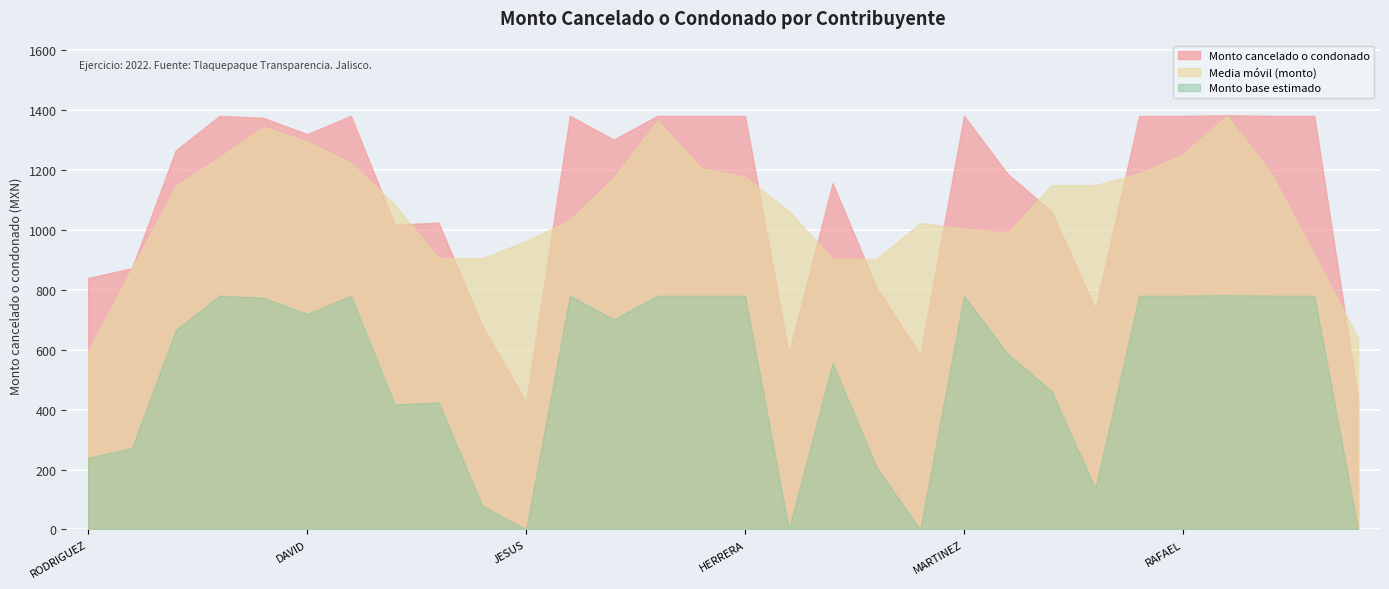

How many values are below 1300?

15